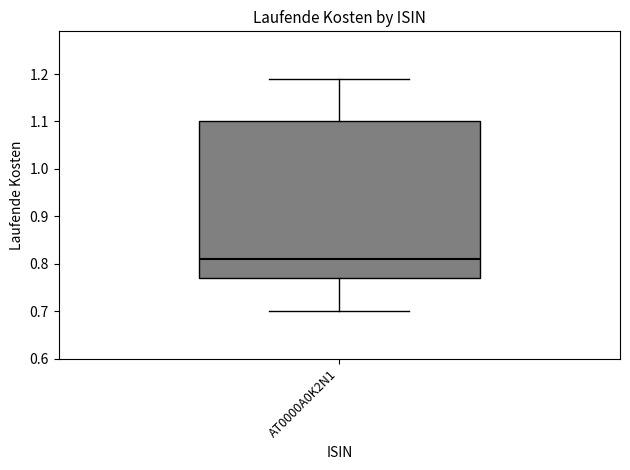

Transcribe this box plot: give where the median line is, the range the box spans, and where the two whiskers end, as read against the y-axis. The values are not printed on the chart, so give them approximately, as read against the axis.

median 0.81, box 0.77 to 1.10, whiskers 0.70 to 1.19